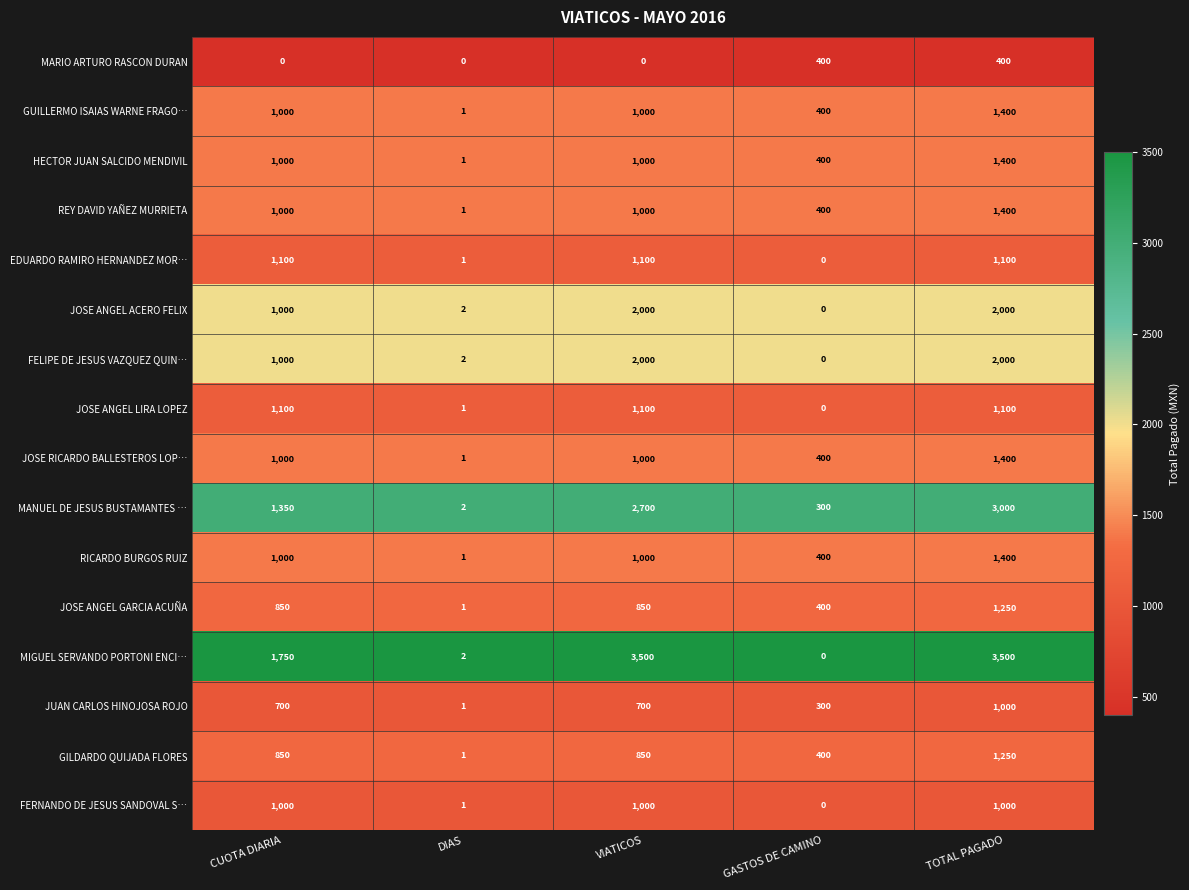

What is the difference between the MIGUEL SERVANDO PORTONI ENCI… values at VIATICOS and DIAS?

3498